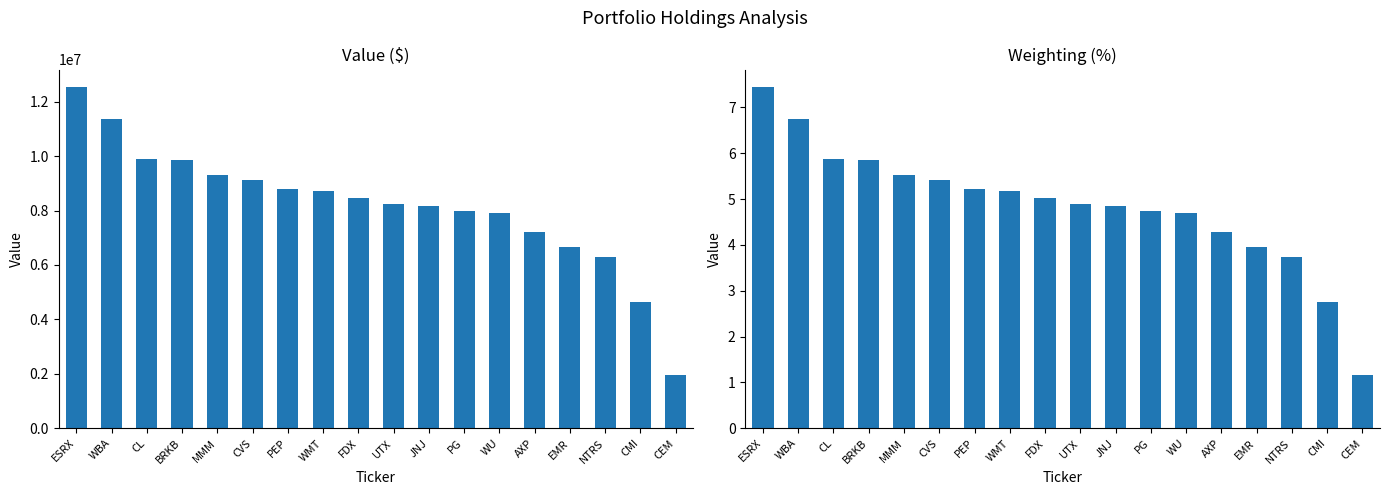

Which series has the widest spread of values?

Value ($)